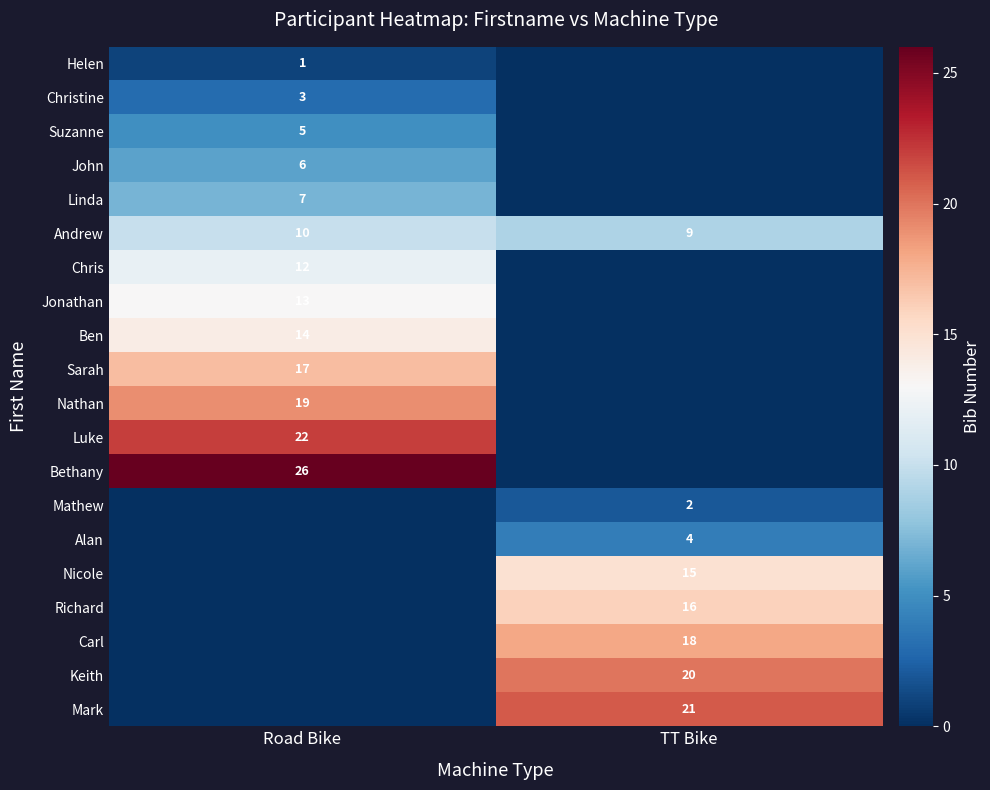

True or false: Ben has a value of 24 at Road Bike.

False